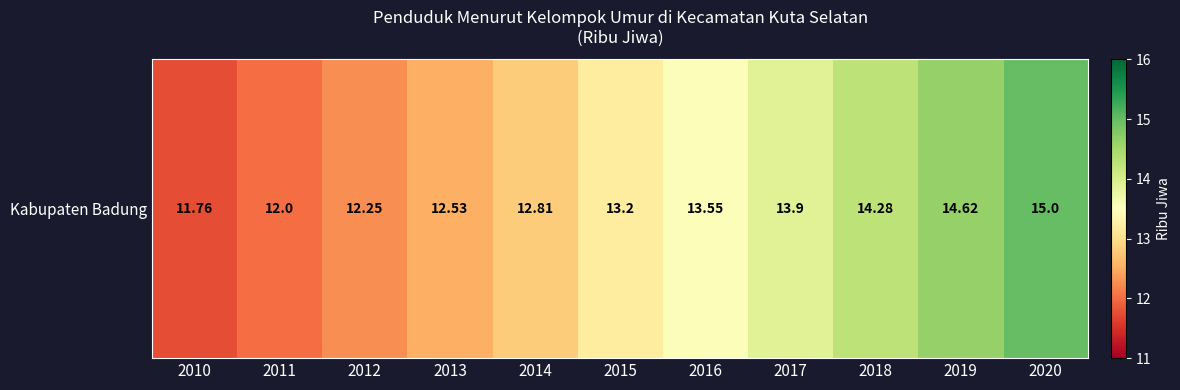

What is the difference between the maximum and minimum values?

3.2